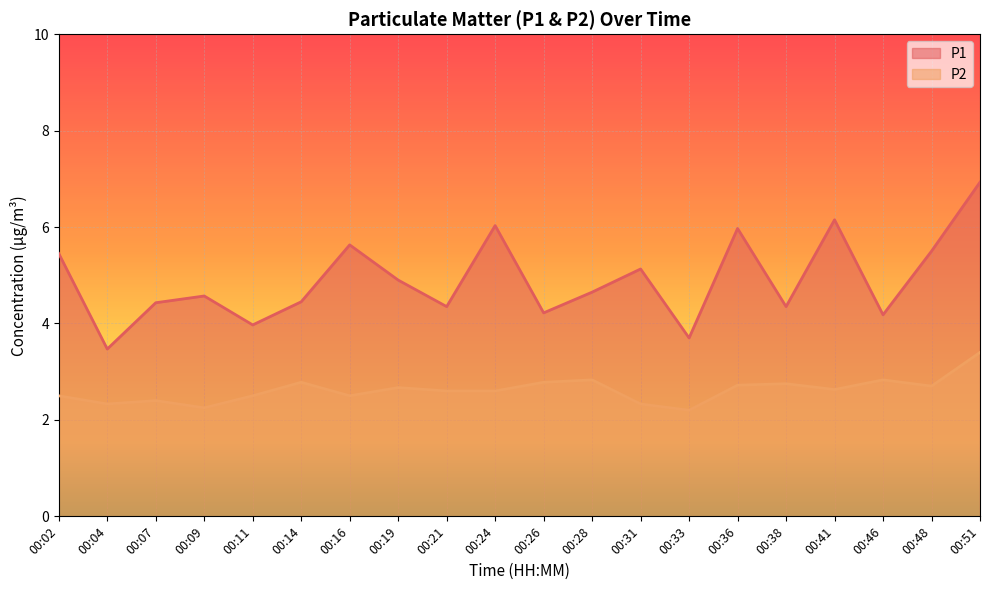

What is the difference between the highest and lowest values at 00:38?

1.6